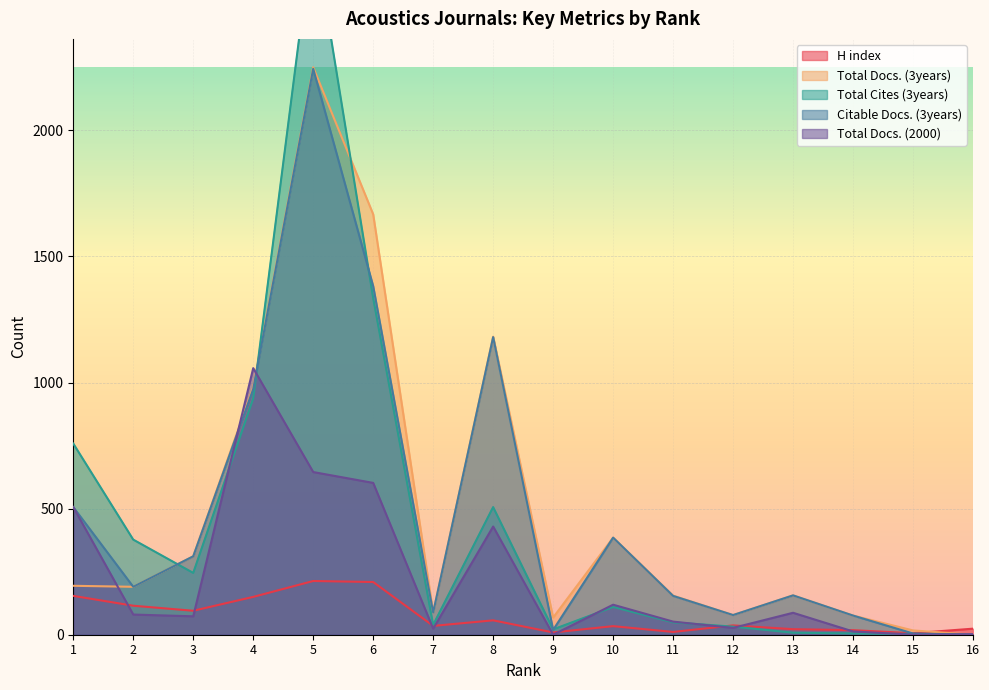

How many interior local valleys does the H index series have?

5